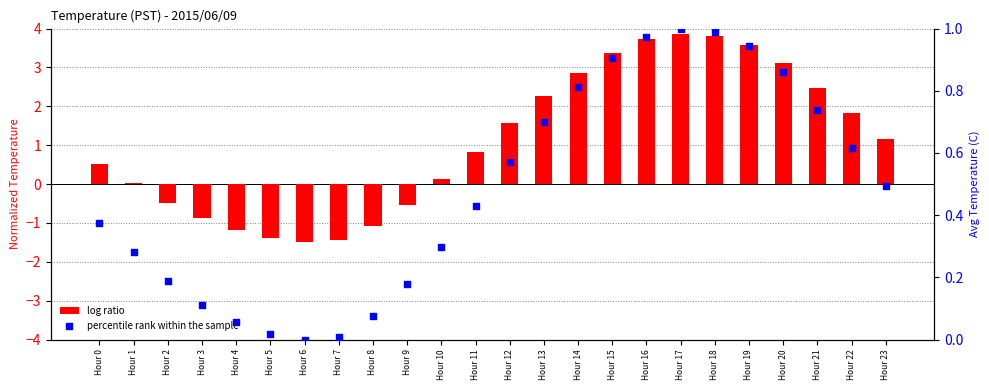

Which series contains the lowest Y value?

log ratio